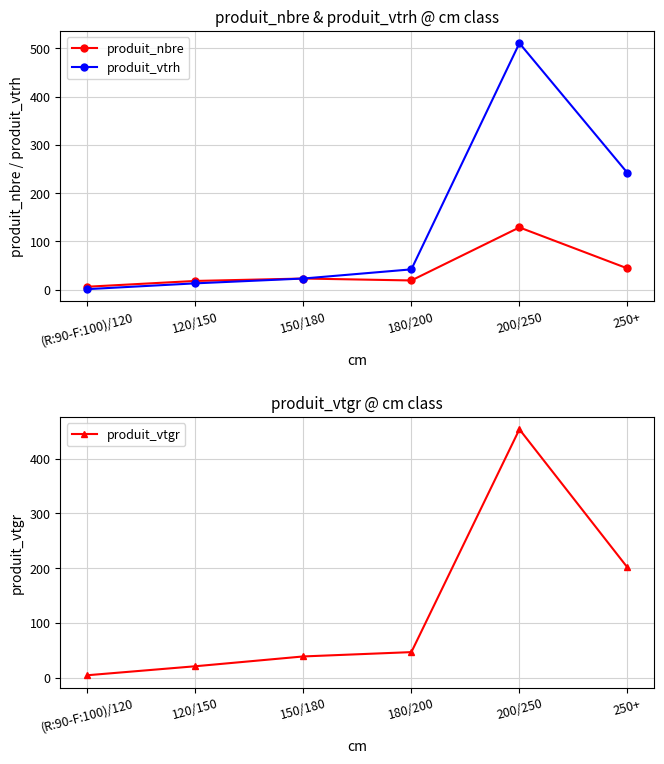

Does the chart display data point markers on the line(s)?

Yes